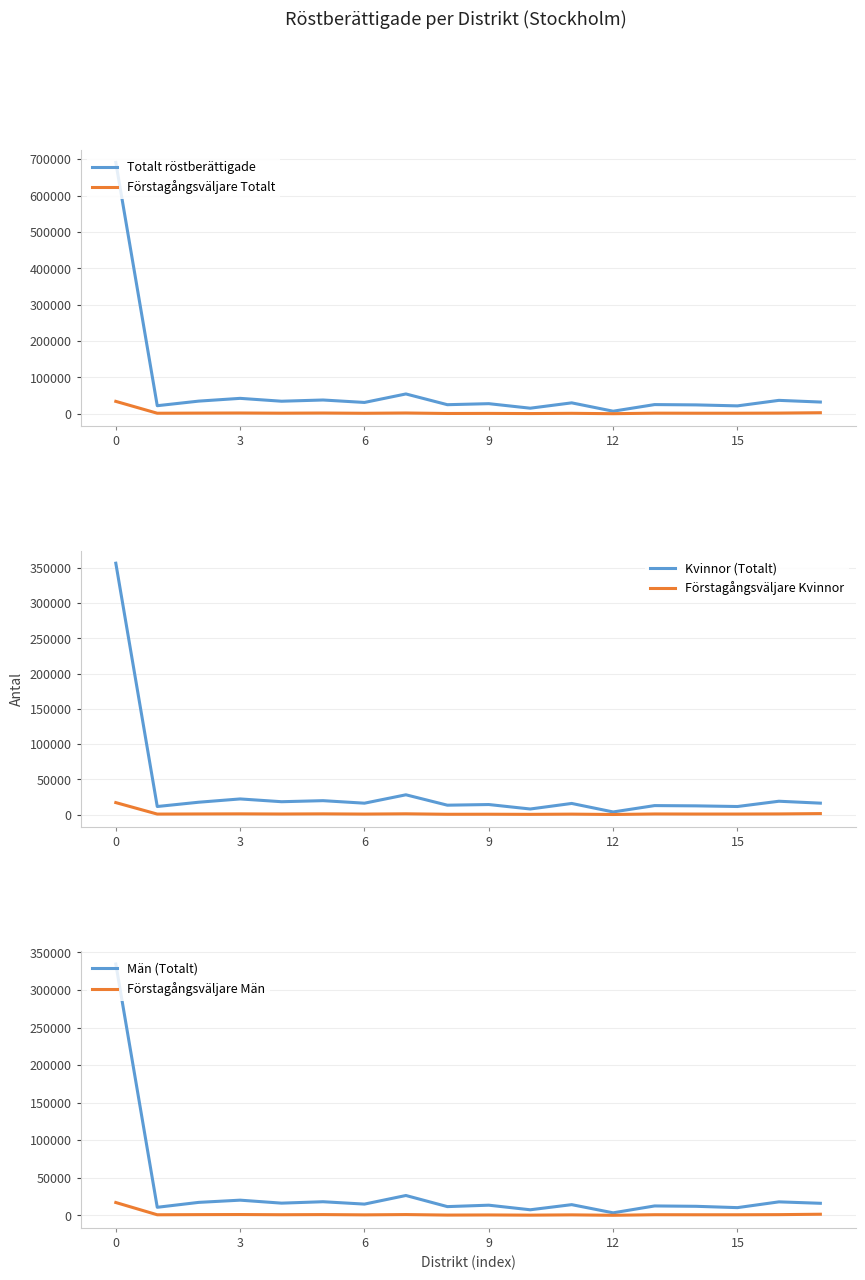

The Totalt röstberättigade series shows 15388 at 10. True or false?

True